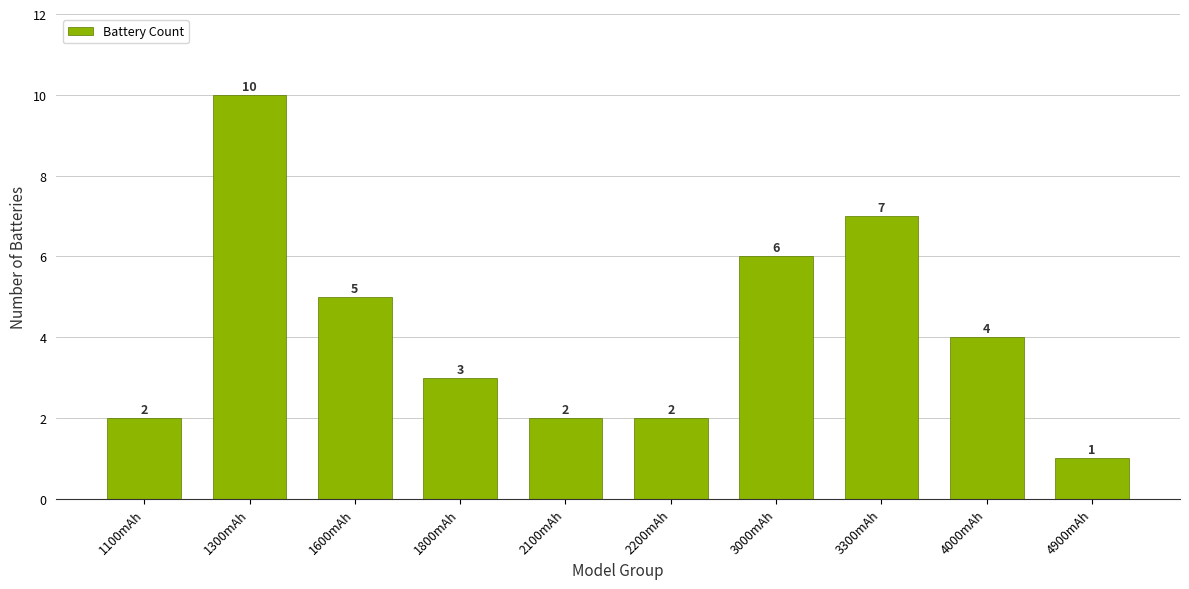

What is the smallest value displayed?

1